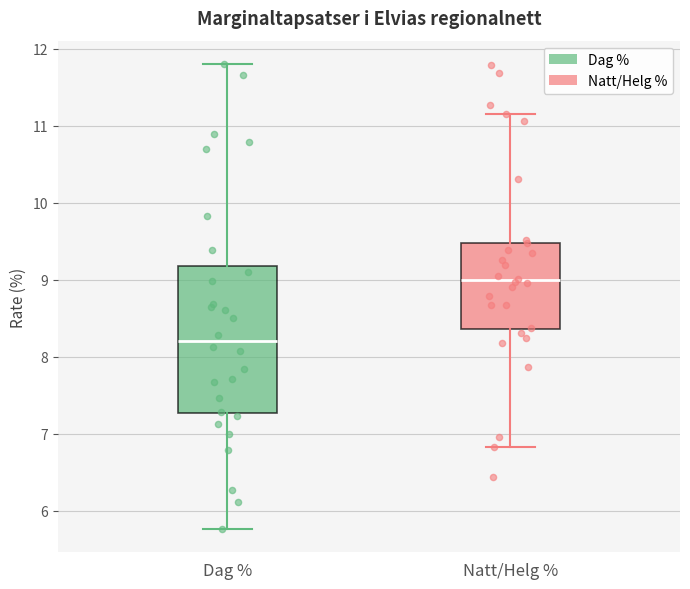

Comparing the boxes themselves (not the whiskers), which one is the tallest?

Dag %